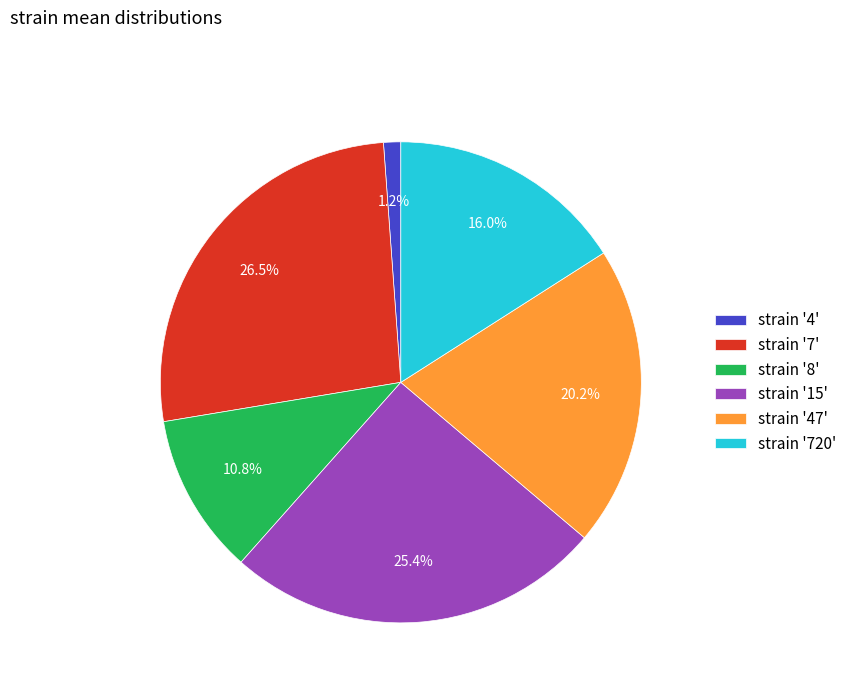

Is there a majority slice in this chart?

No